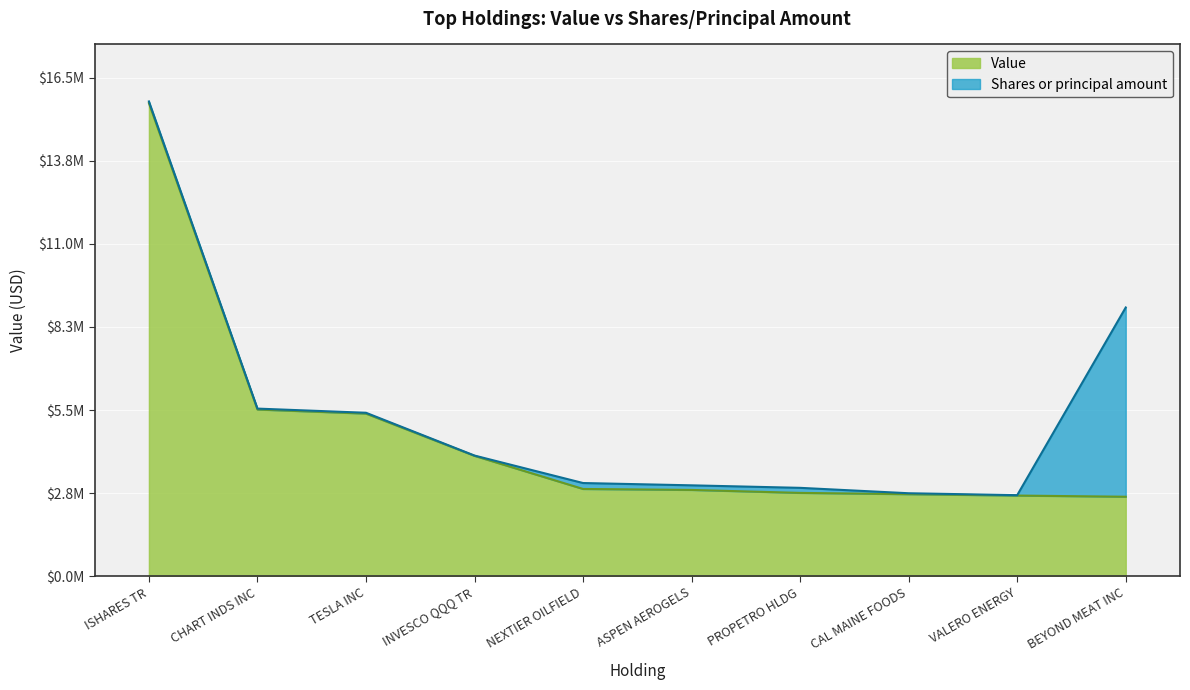

What is the value of the 7th point from the left?

2765679